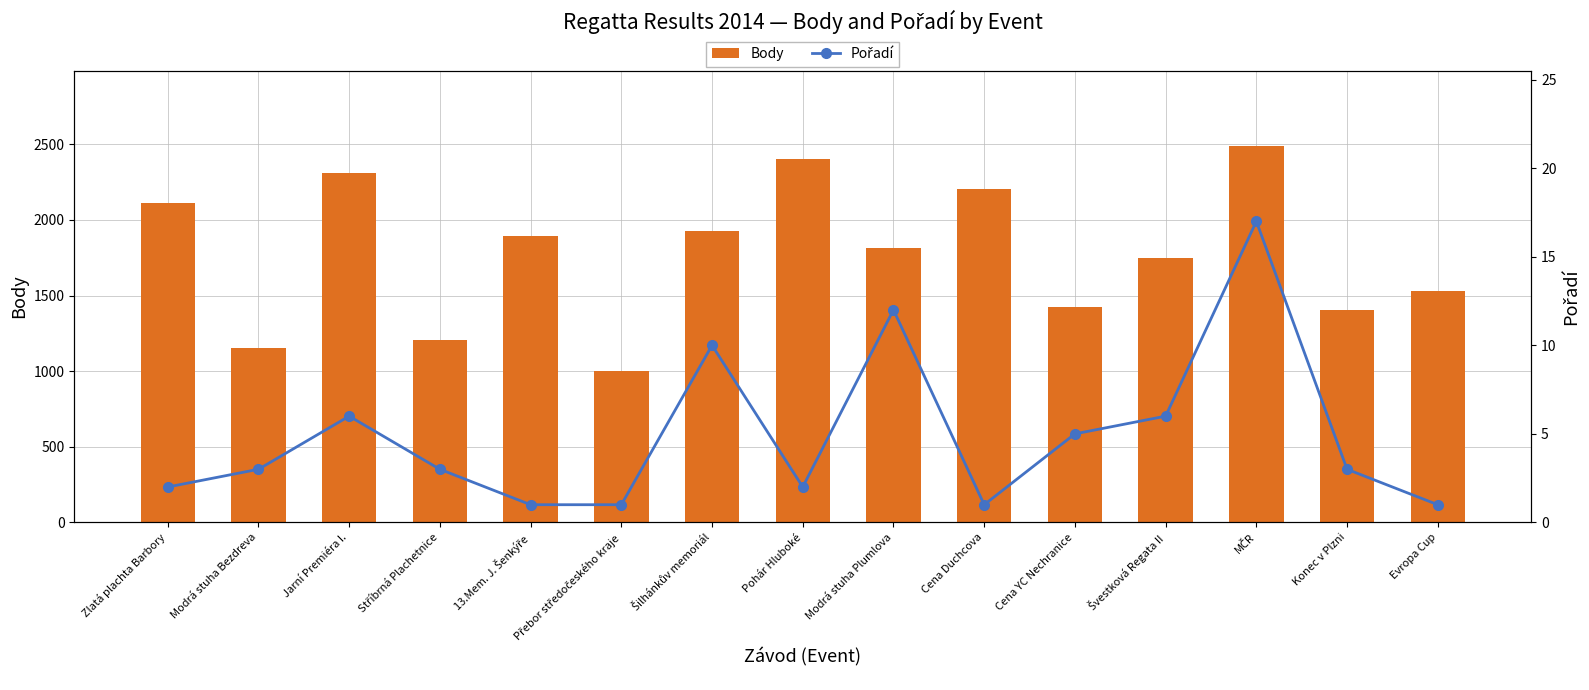

Reading left to right, what are all the values shown in this chart?

Body: Zlatá plachta Barbory=2109	Modrá stuha Bezdreva=1156	Jarní Premiéra I.=2312	Stříbrná Plachetnice=1206	13.Mem. J. Šenkýře=1892	Přebor středočeského kraje=1004	Šilhánkův memoriál=1925	Pohár Hluboké=2400	Modrá stuha Plumlova=1813	Cena Duchcova=2202	Cena YC Nechranice=1425	Švestková Regata II=1747	MČR=2488	Konec v Plzni=1407	Evropa Cup=1532
Pořadí: Zlatá plachta Barbory=2	Modrá stuha Bezdreva=3	Jarní Premiéra I.=6	Stříbrná Plachetnice=3	13.Mem. J. Šenkýře=1	Přebor středočeského kraje=1	Šilhánkův memoriál=10	Pohár Hluboké=2	Modrá stuha Plumlova=12	Cena Duchcova=1	Cena YC Nechranice=5	Švestková Regata II=6	MČR=17	Konec v Plzni=3	Evropa Cup=1